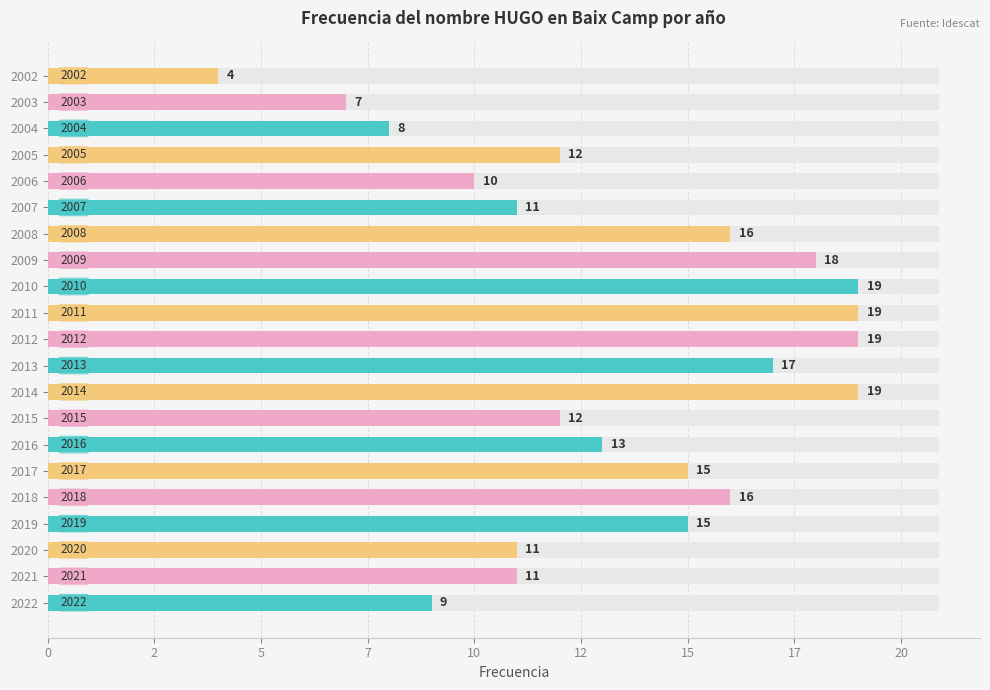

Between 2002 and 2005, which is larger?

2005